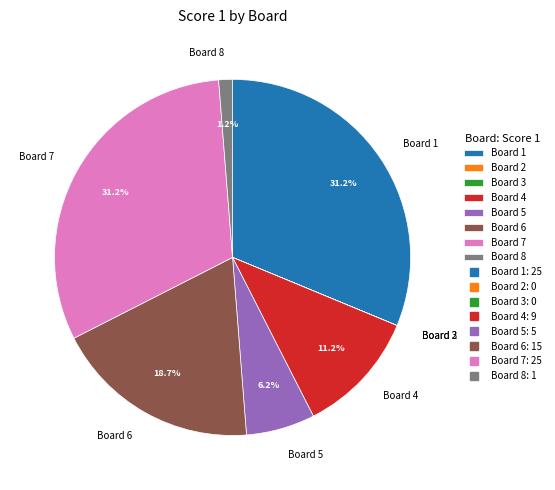

True or false: Board 4 accounts for 11% of the total.

True